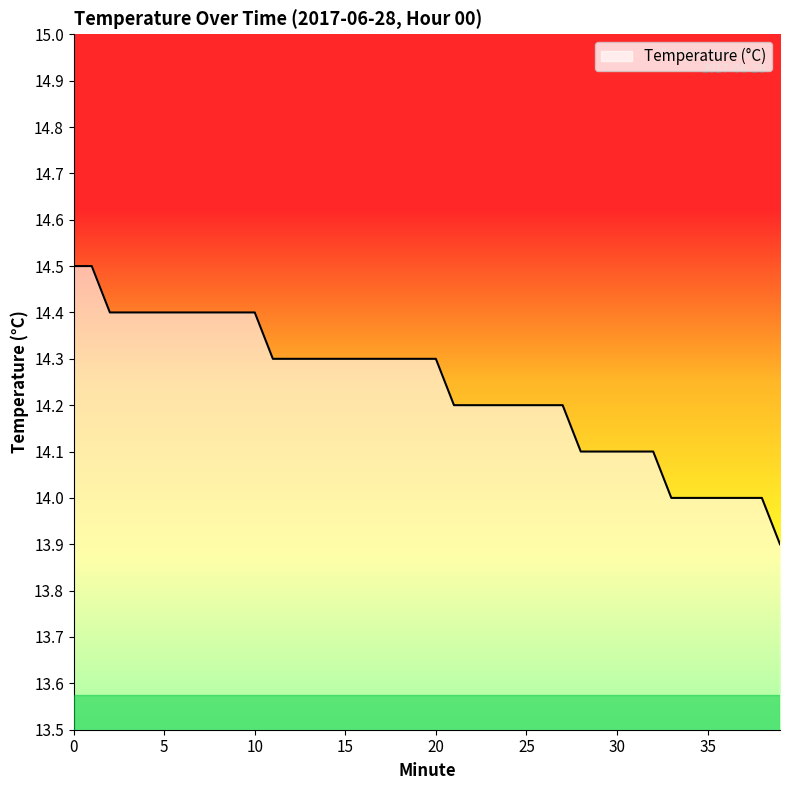

What is the greatest value displayed?

14.5